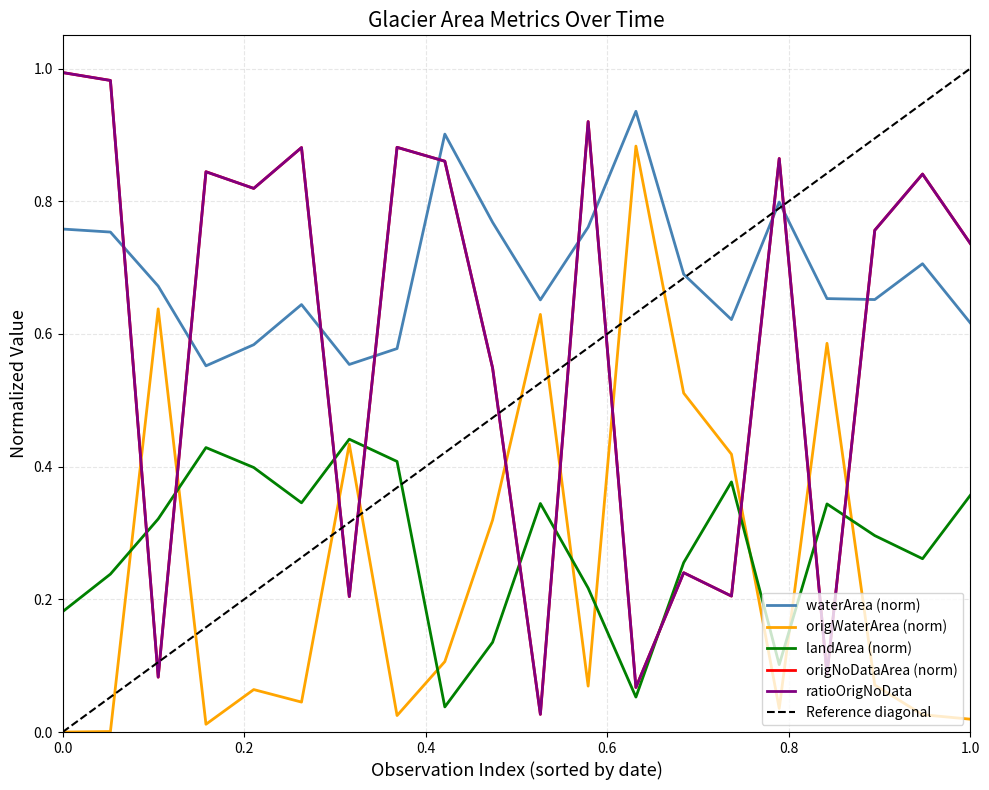

How many intersections are there between landArea (norm) and origNoDataArea (norm)?

10